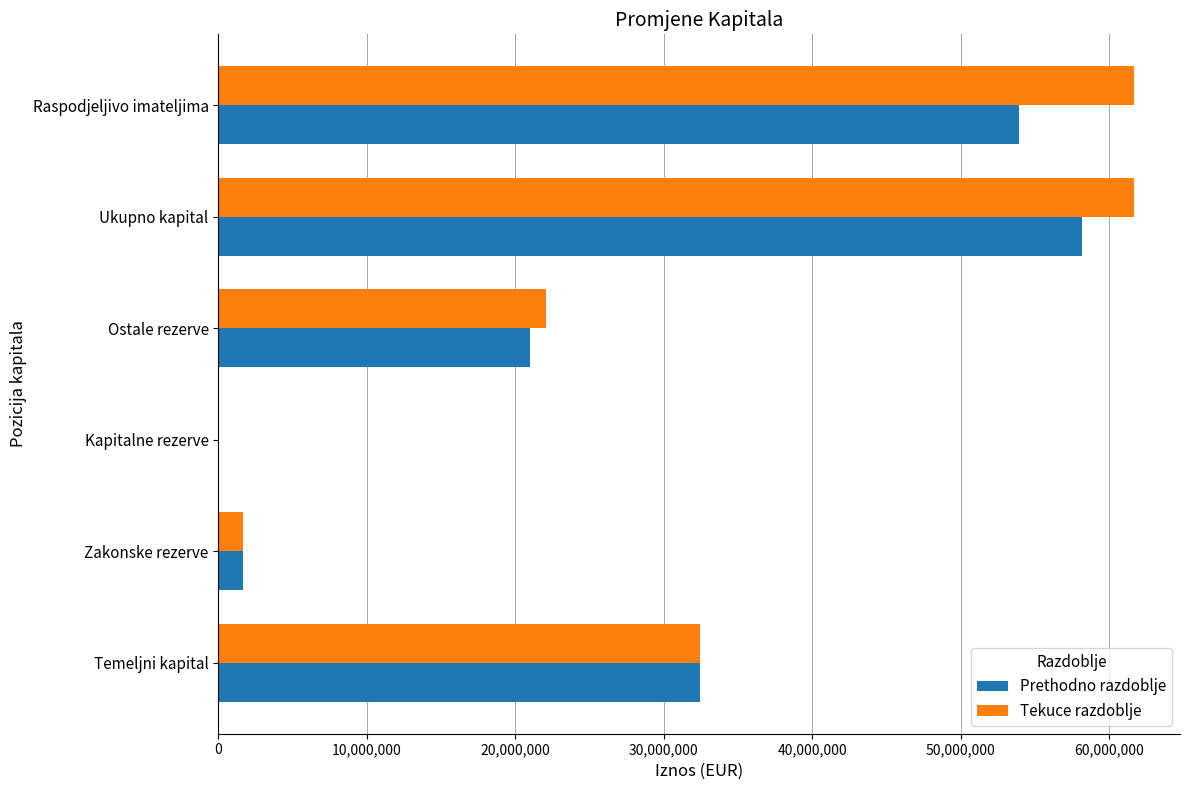

What is the sum of the Prethodno razdoblje values at Temeljni kapital and Raspodjeljivo imateljima?

86304776